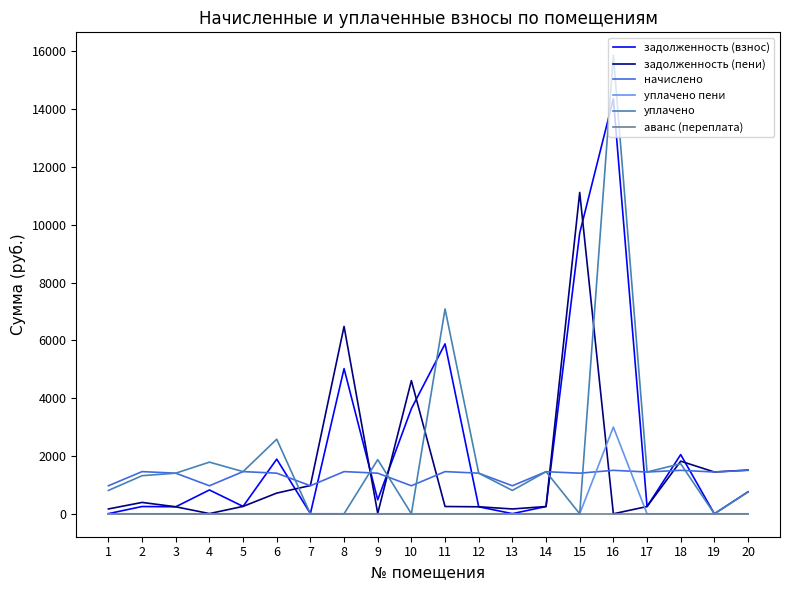

What is the highest value of the задолженность (взнос) series?

14357.9